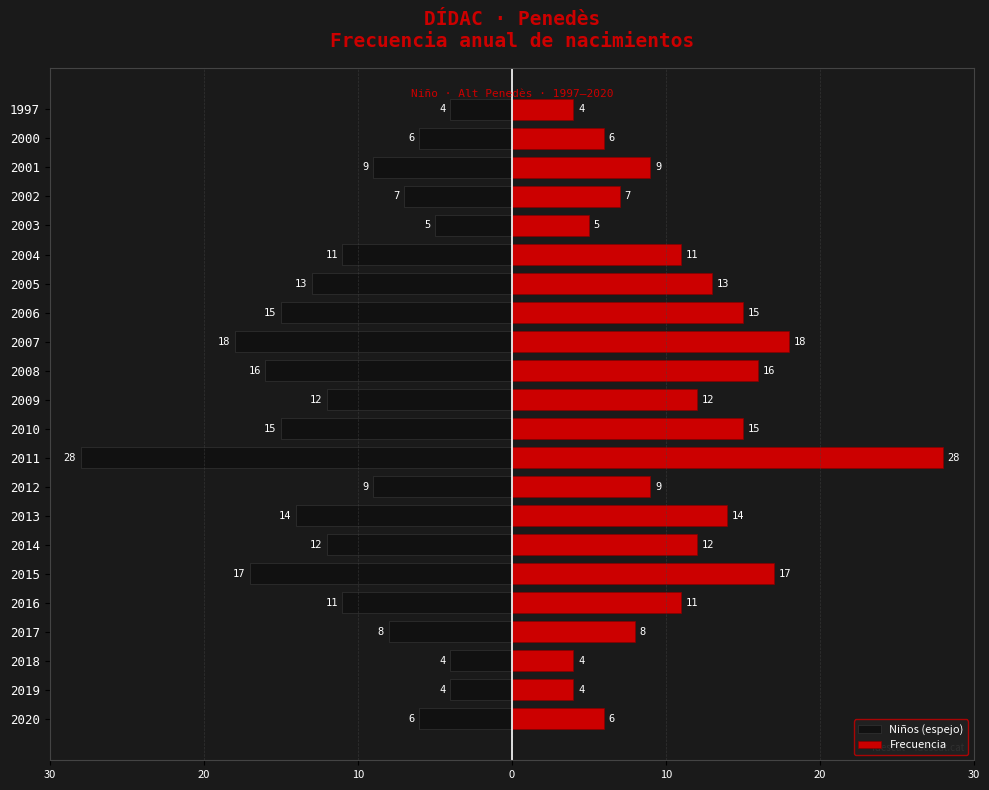

Reading left to right, what are all the values shown in this chart?

Niños (espejo): -6	-4	-4	-8	-11	-17	-12	-14	-9	-28	-15	-12	-16	-18	-15	-13	-11	-5	-7	-9	-6	-4
Frecuencia: 6	4	4	8	11	17	12	14	9	28	15	12	16	18	15	13	11	5	7	9	6	4